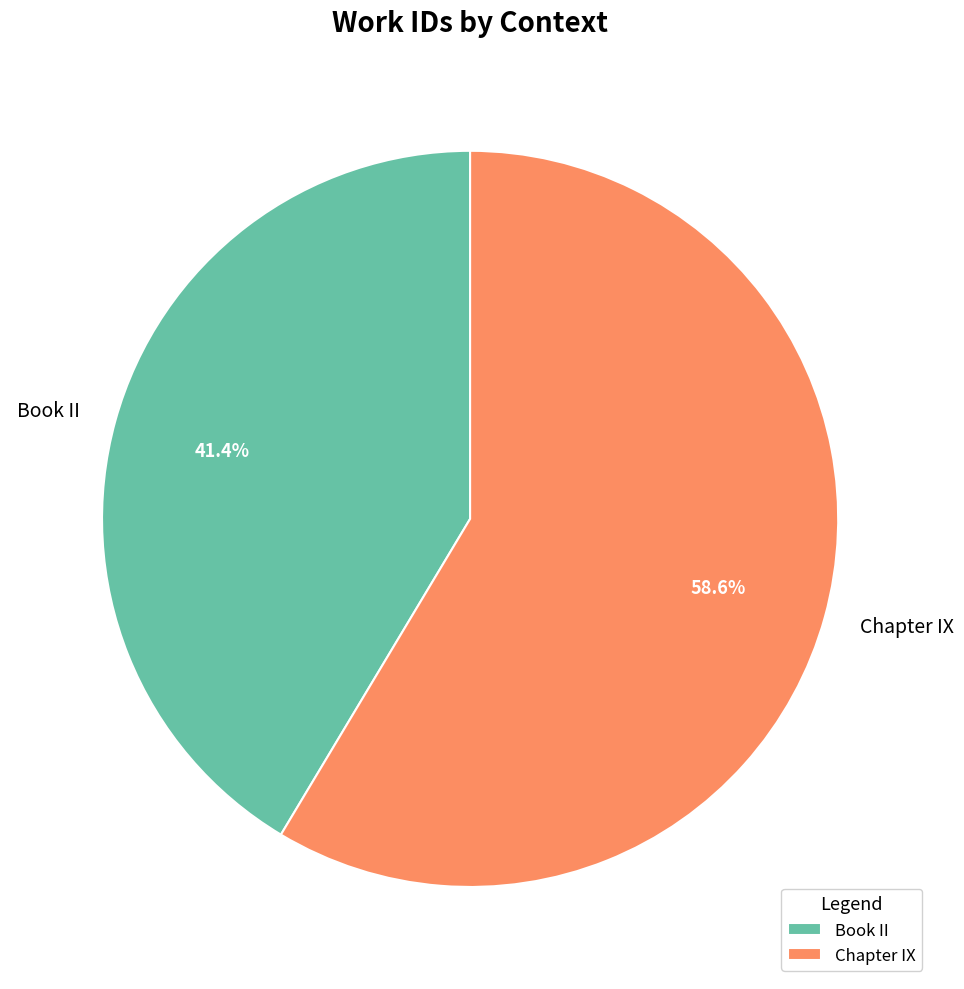

Which has a higher value, Book II or Chapter IX?

Chapter IX